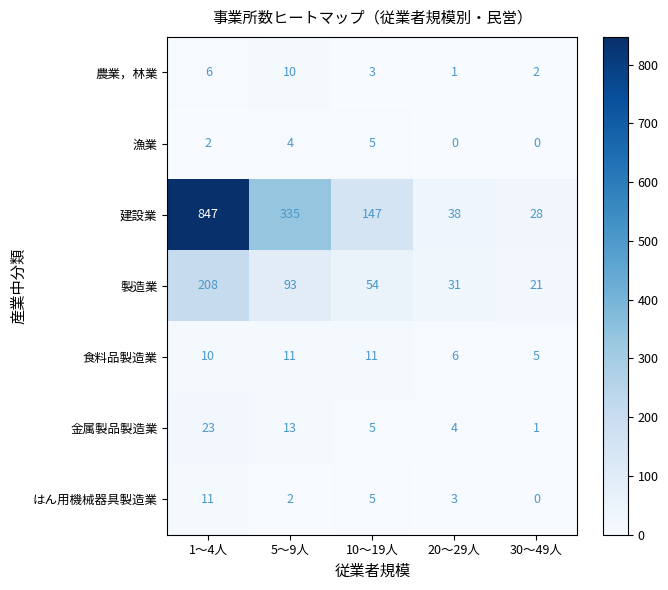

What is the greatest value displayed?

847